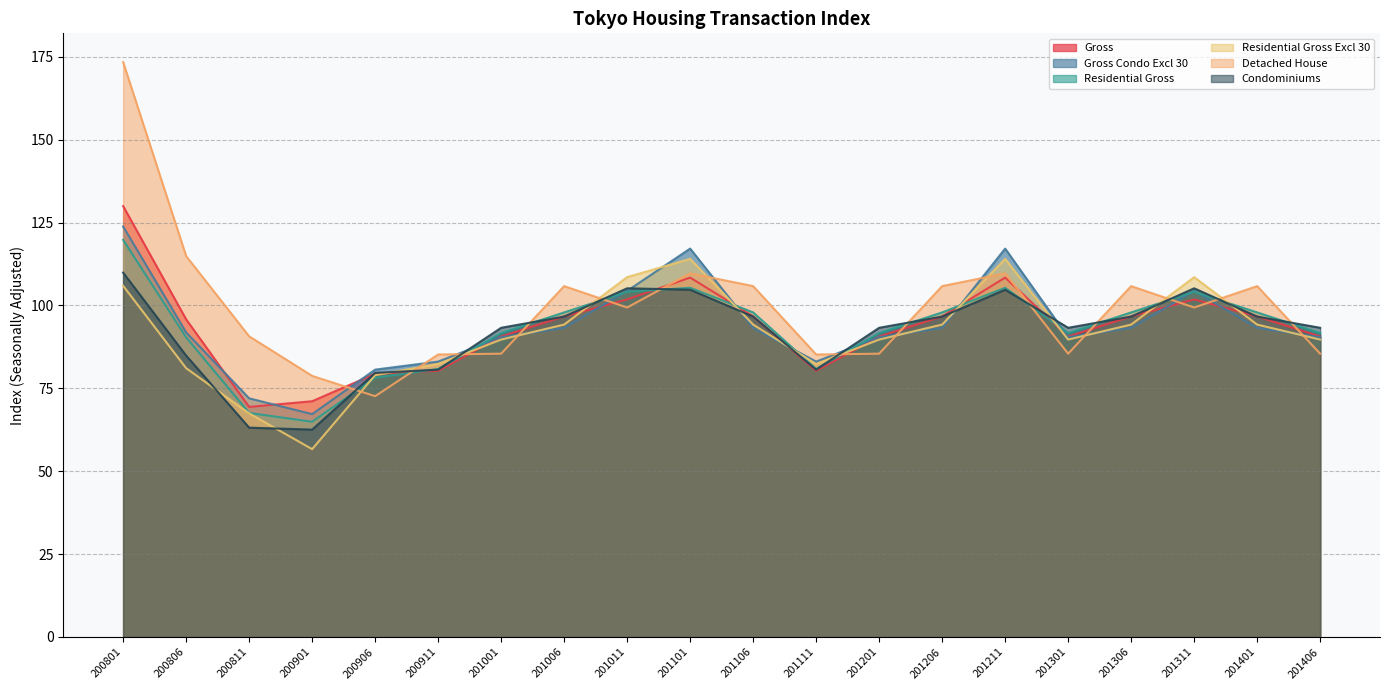

At which label does Condominiums reach its peak?

200801